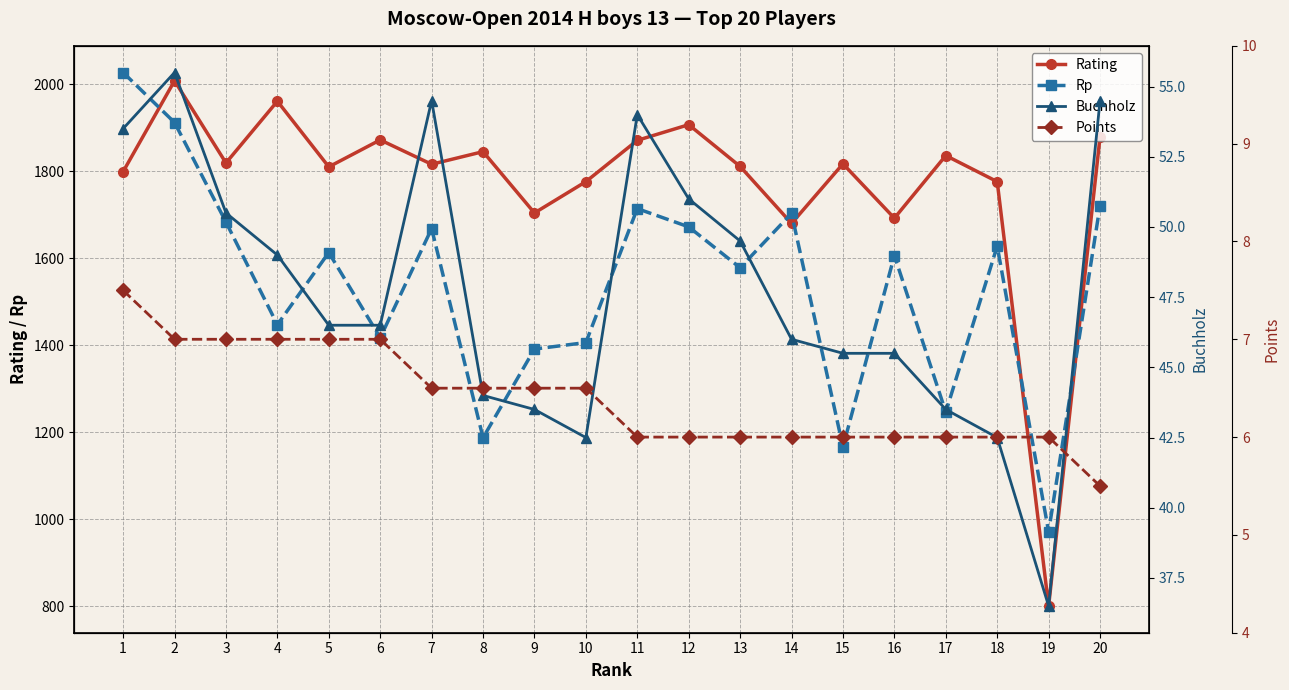

At how many categories does at least one series exceed 1477?

19